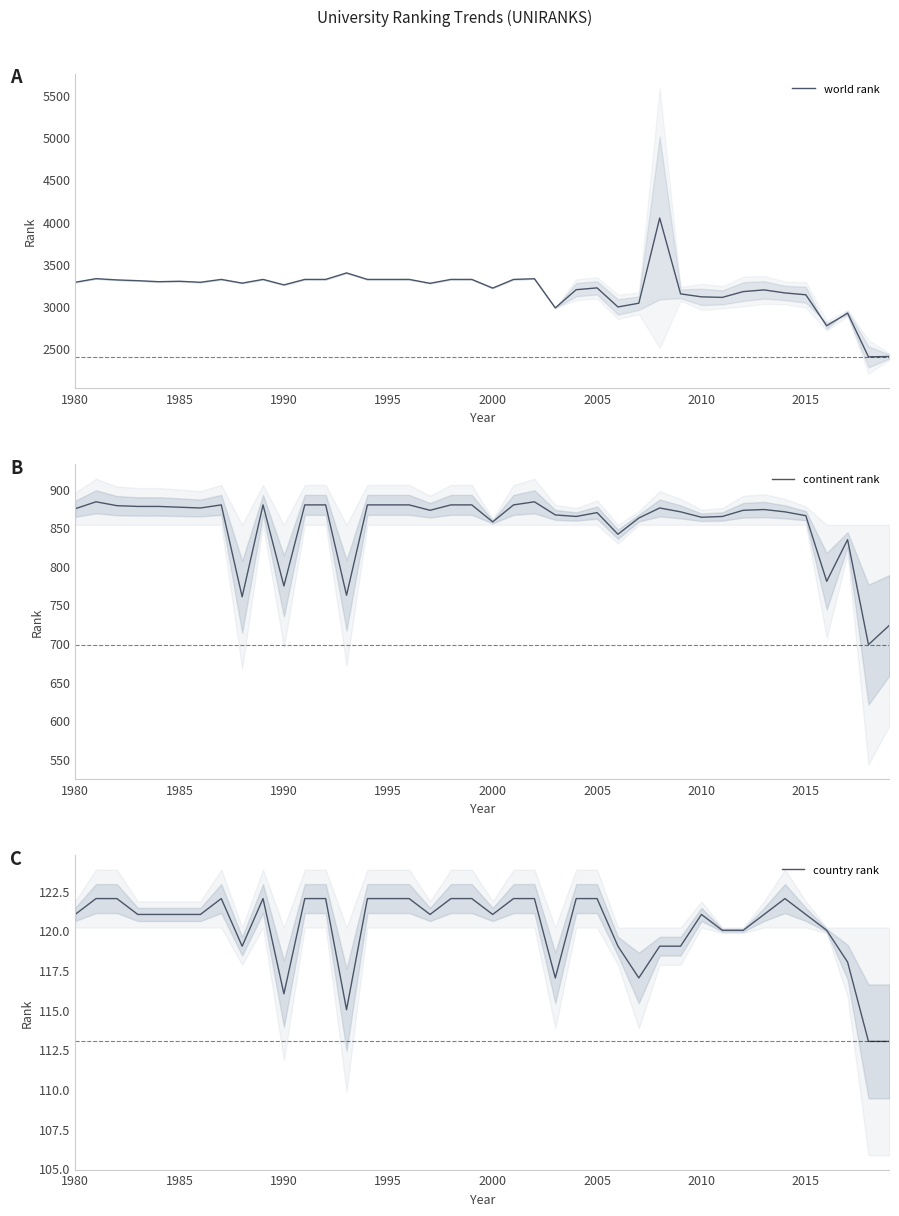

What is the maximum value for world rank?

4041.5